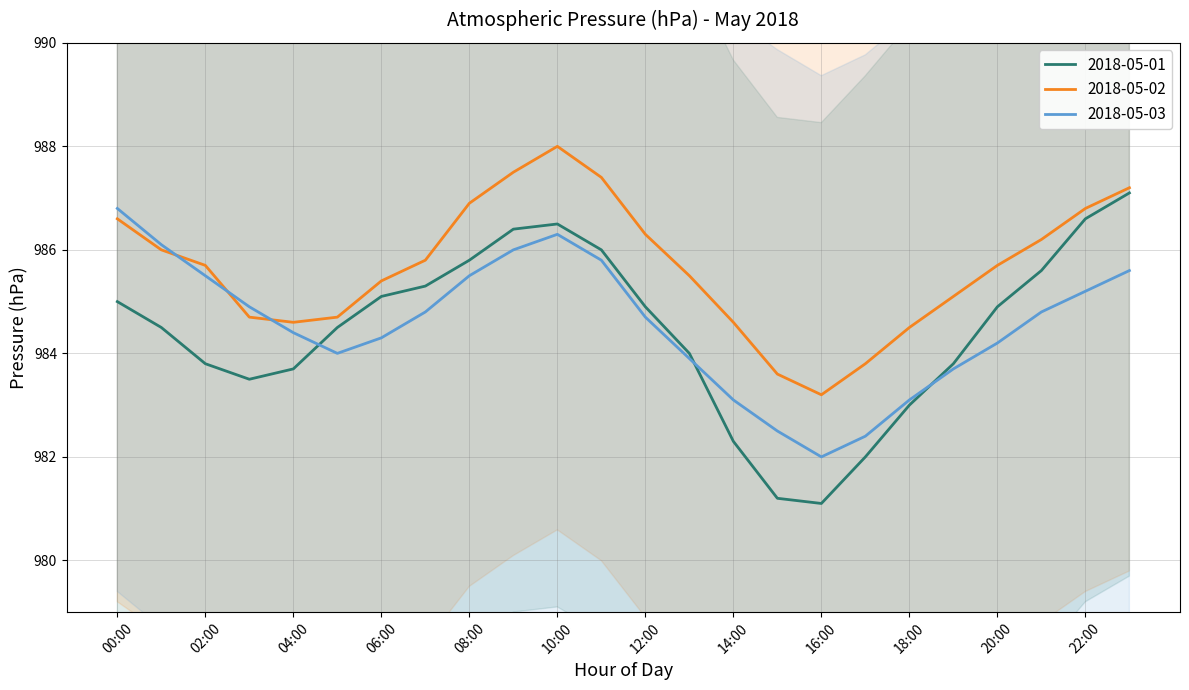

What is the difference between the highest and lowest values at 11:00?

1.6